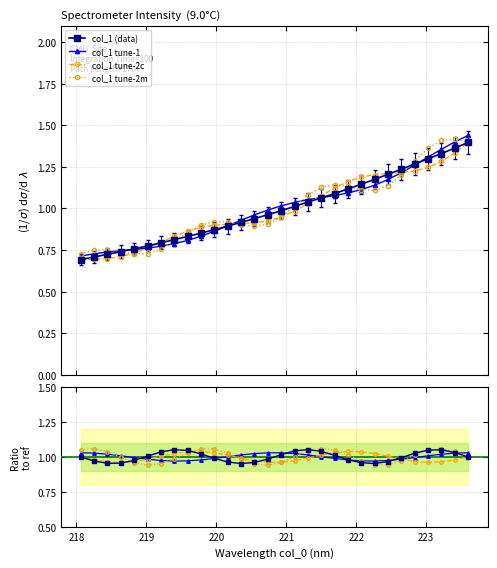

What is the difference between the values at 220.5444 and 219.7801?

0.1